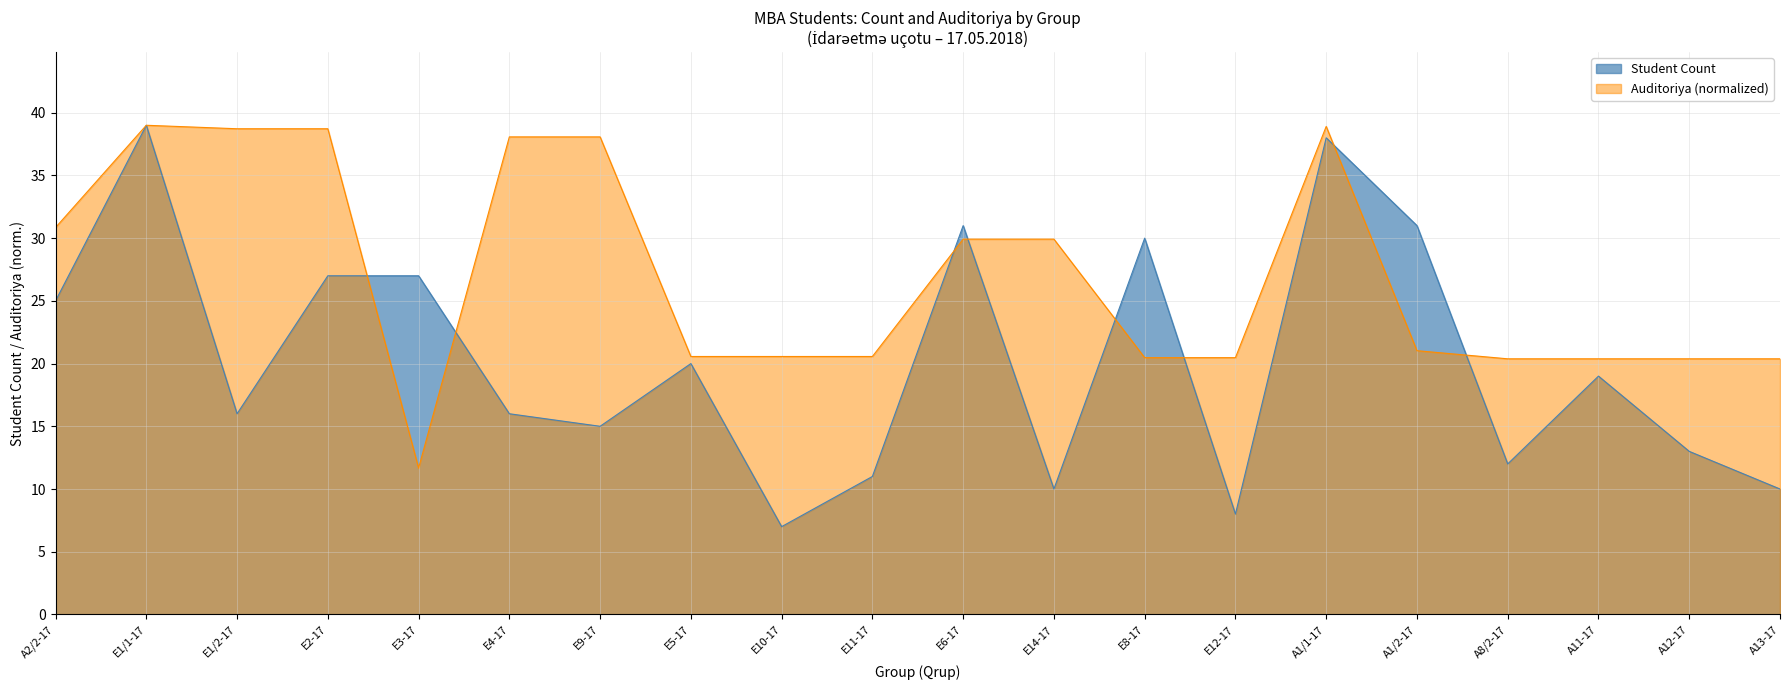

At which category is the sum across all series the highest?

E1/1-17